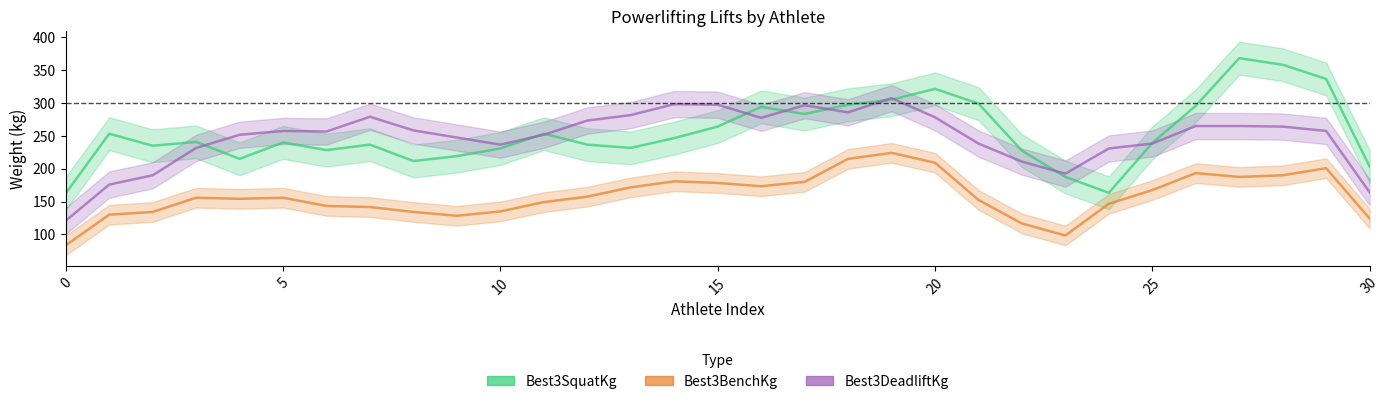

Is the value of Best3DeadliftKg at 5 greater than the value of Best3BenchKg at 7?

Yes